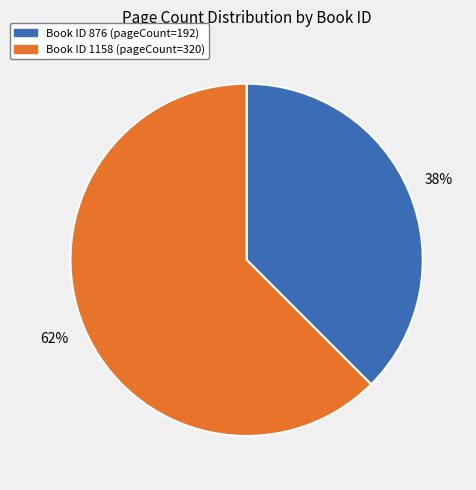

Is there a majority slice in this chart?

Yes